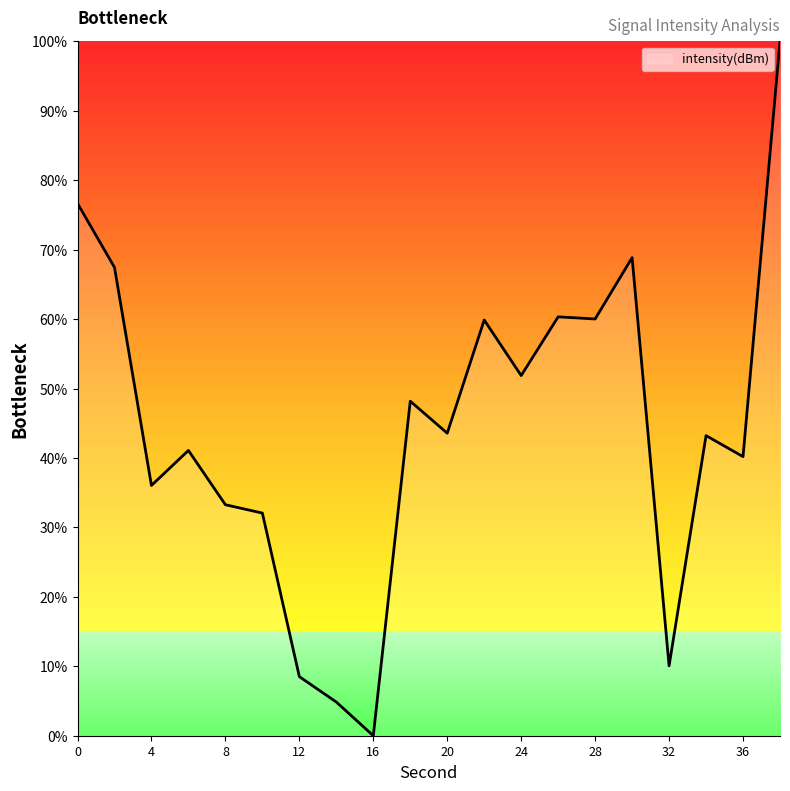

What is the difference between the maximum and minimum values?

100.0